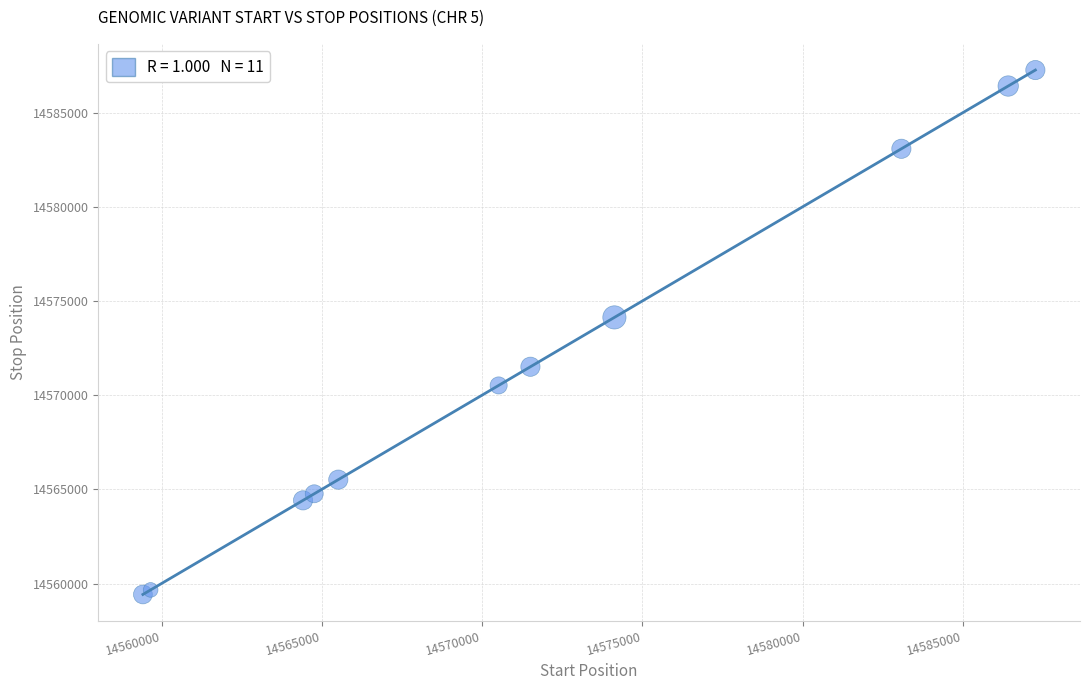

What Y value in the scatter plot is closest to 14573340?

14574129